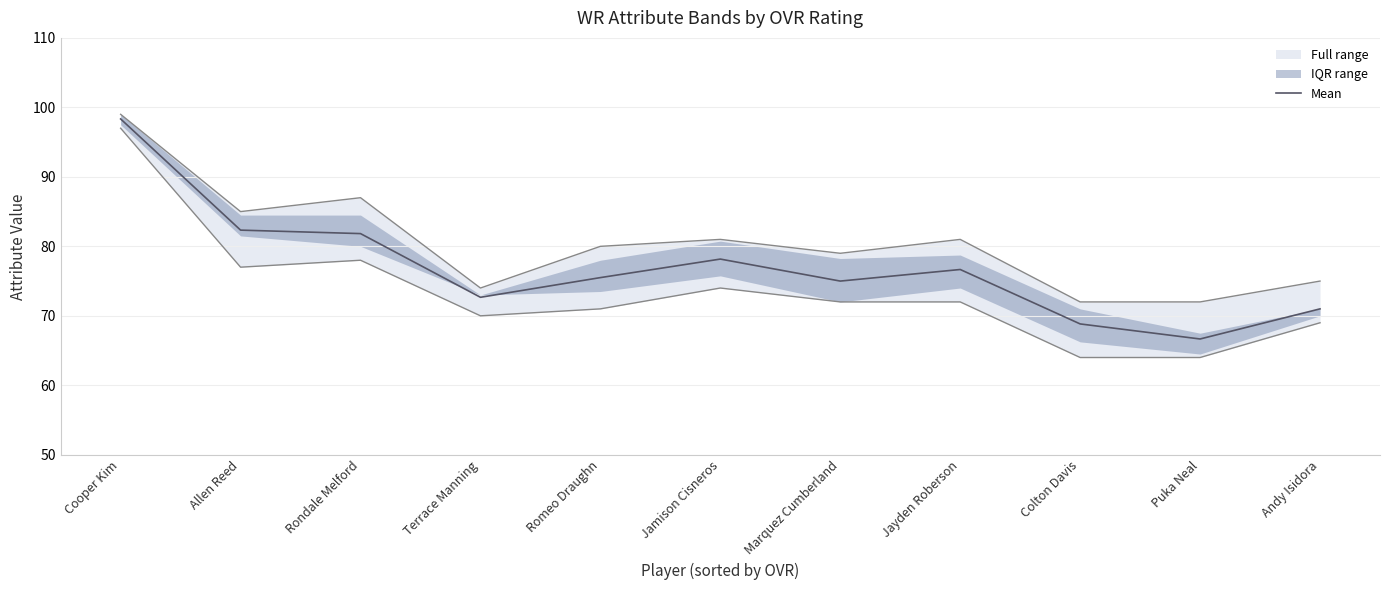

What is the label of the 5th point from the right?

Marquez Cumberland